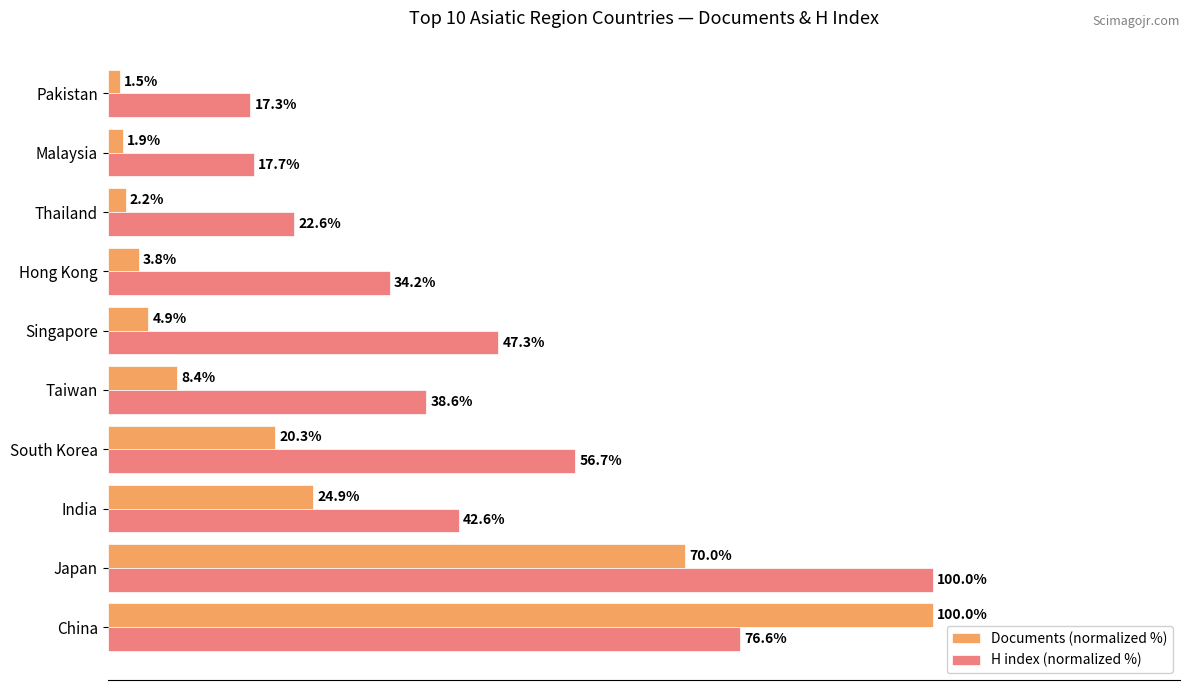

At which label is H index (normalized %) closest to 58?

South Korea